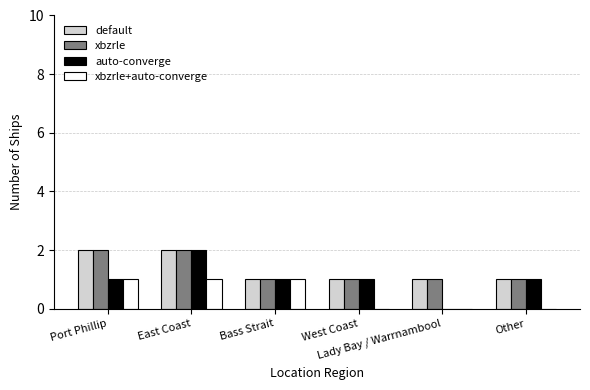

What is the sum of all default values?

8